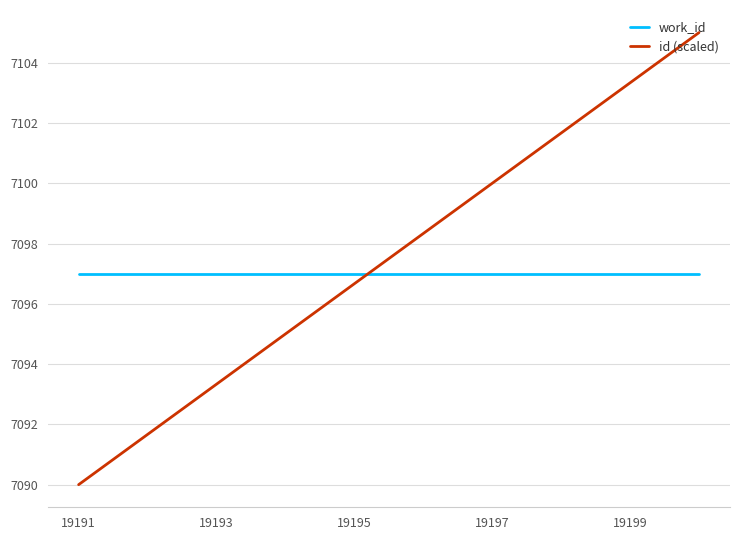

How many series are shown in this chart?

2